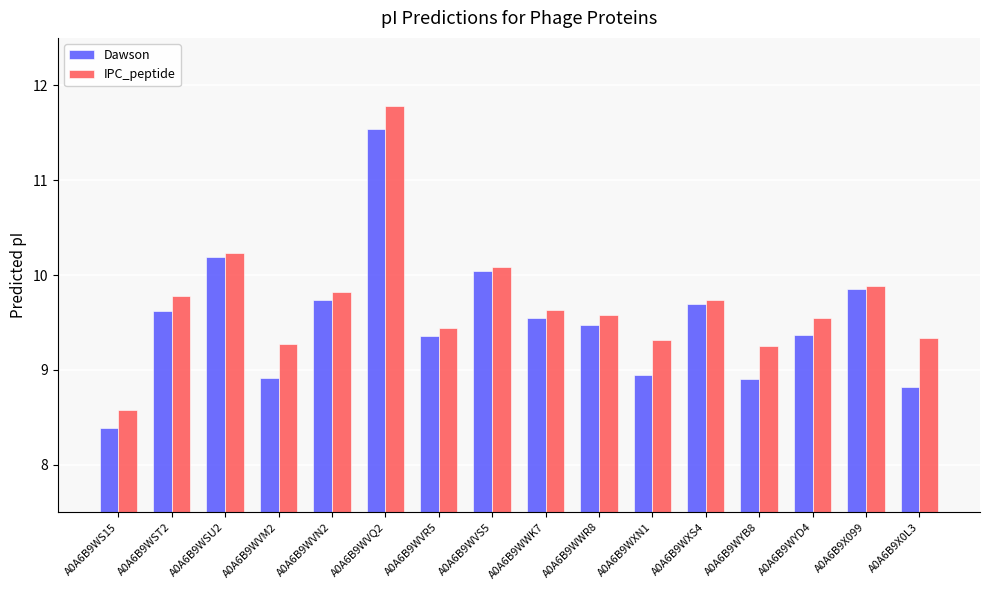

How many data points in Dawson are less than 9?

5